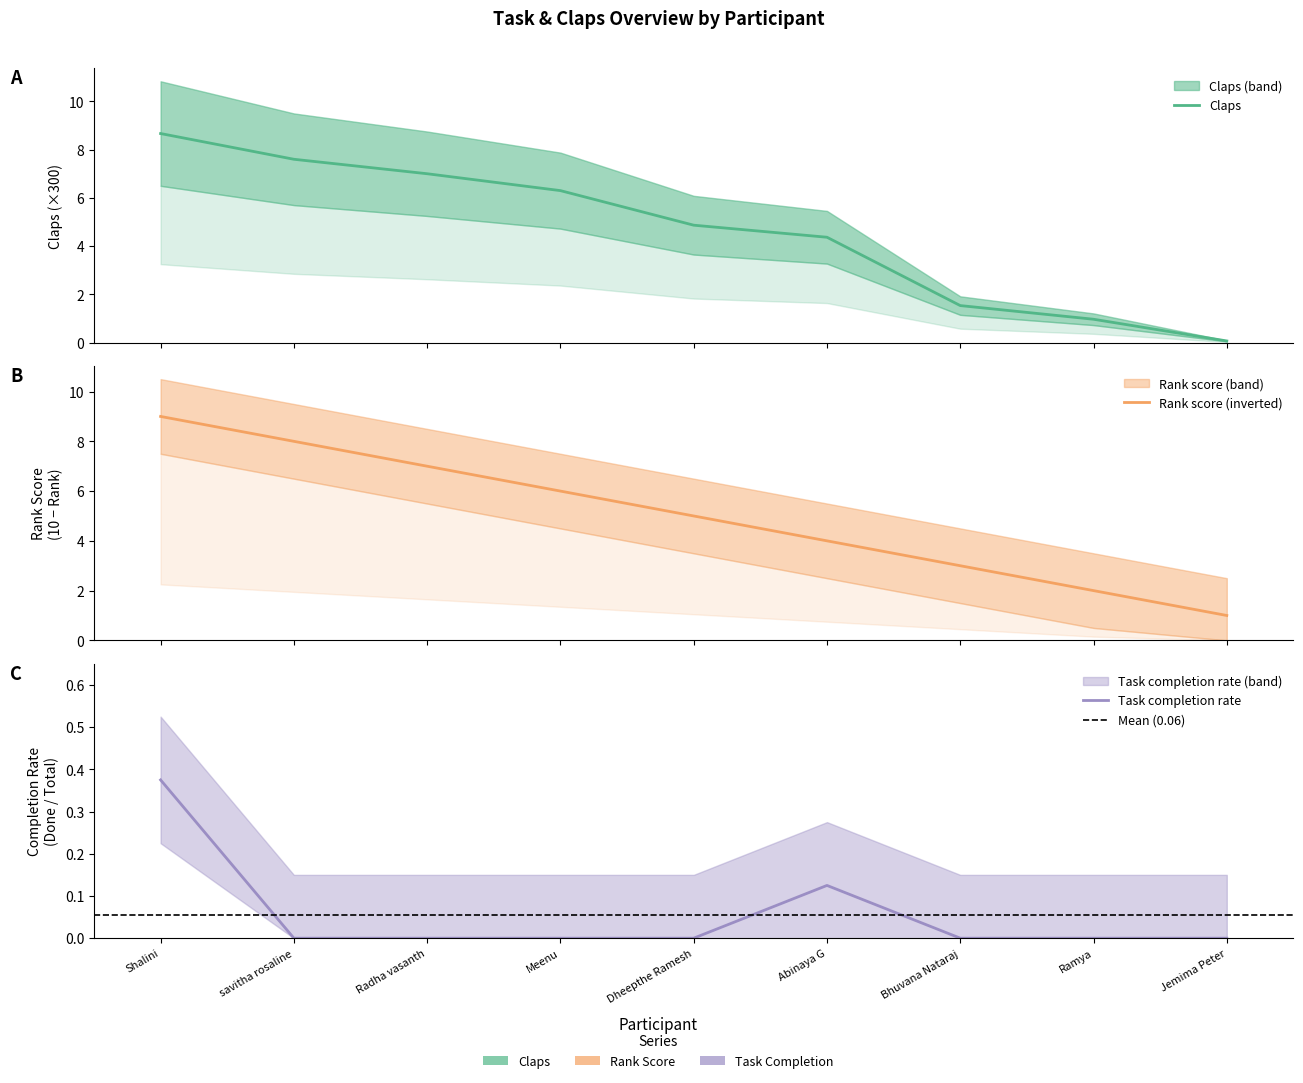

At how many categories does at least one series exceed 0?

9